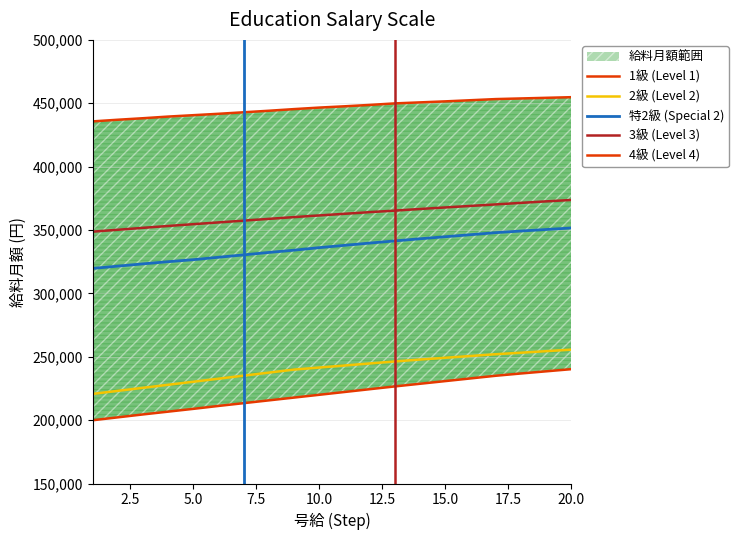

The value of 特2級 (Special 2) at 10.0 is 571502. True or false?

False